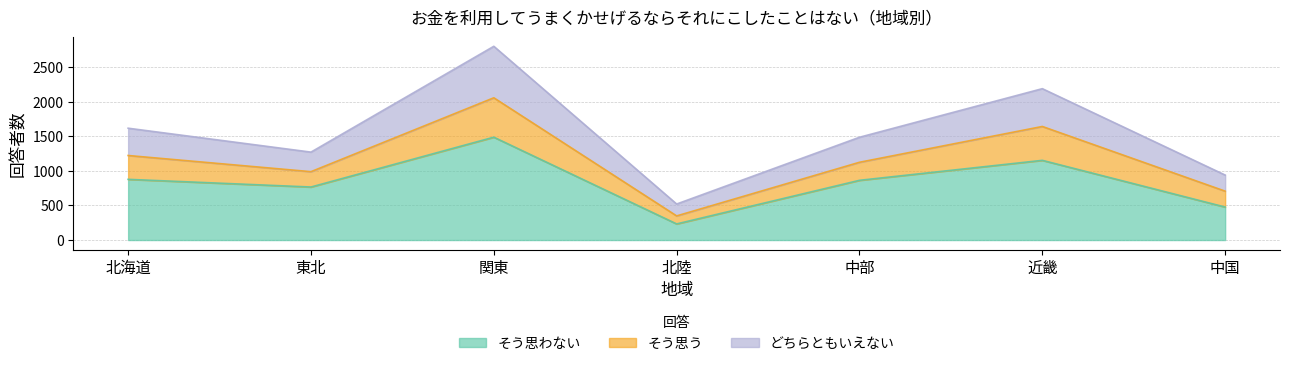

What is the difference between the そう思わない values at 東北 and 北陸?

534